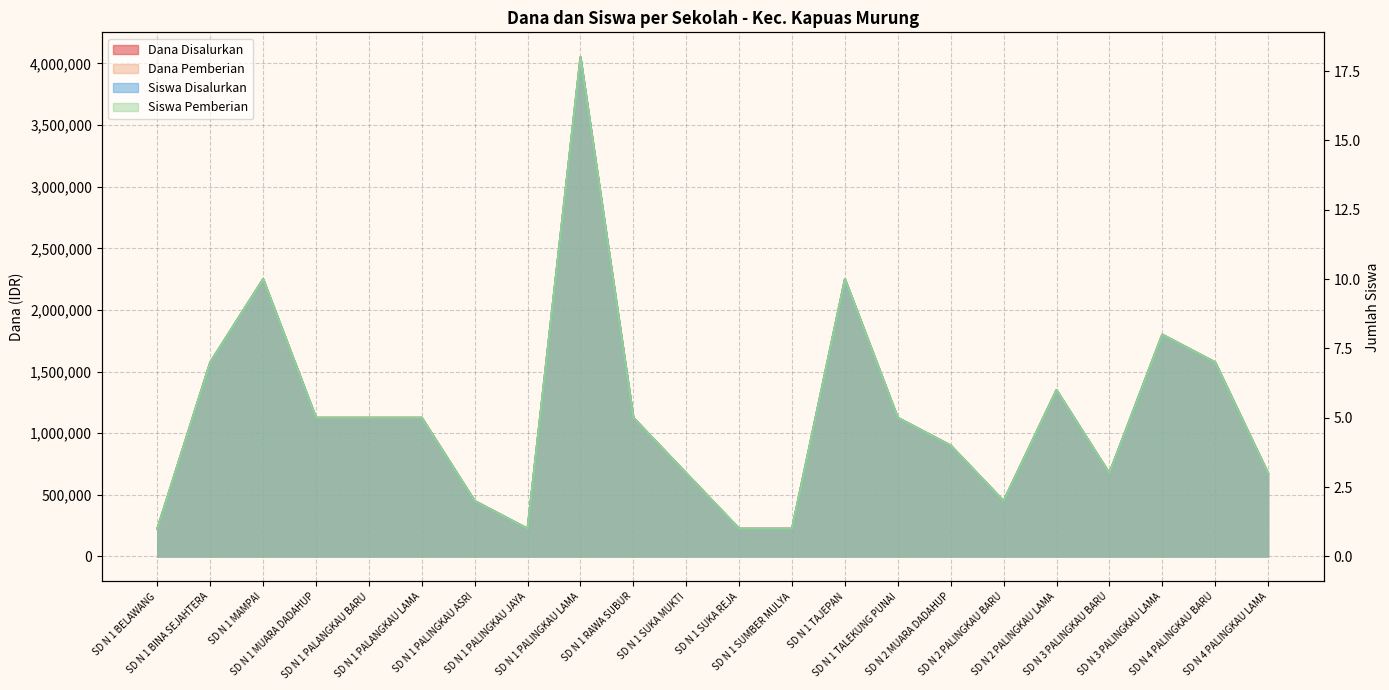

What is the label of the 4th point from the left?

SD N 1 MUARA DADAHUP